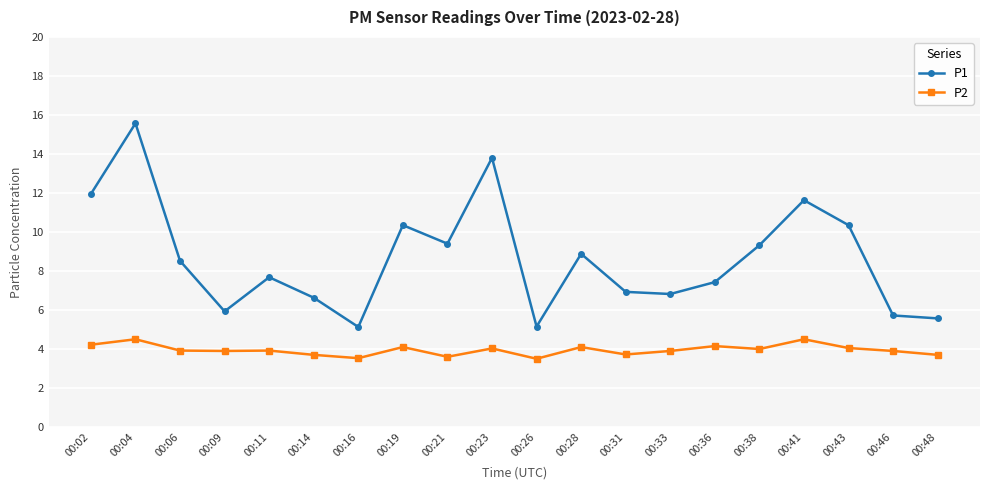

Which category has the highest value in the P1 series?

00:04